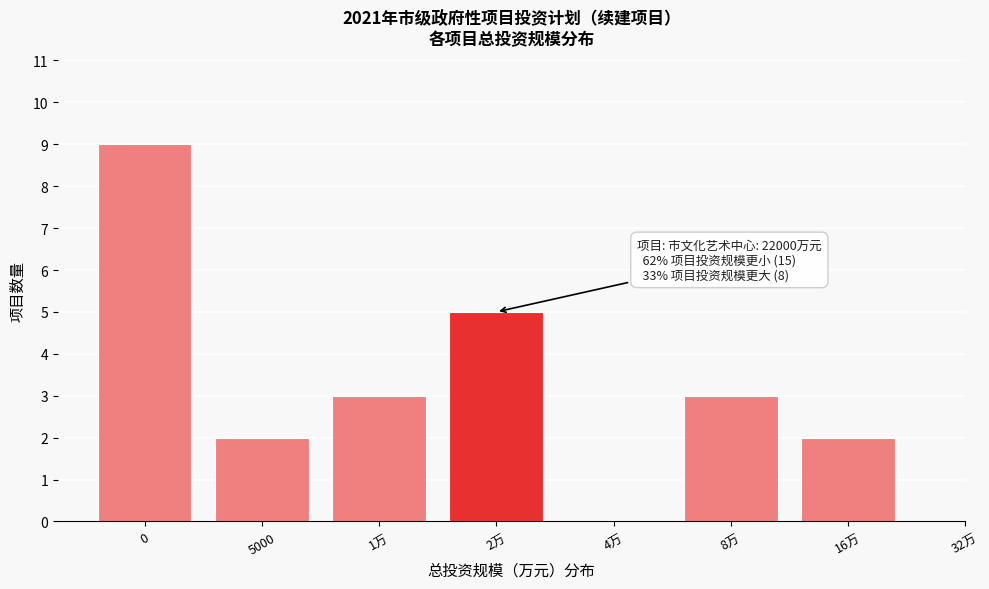

Reading left to right, what are all the values shown in this chart?

0=9	5000=2	1万=3	2万=5	4万=0	8万=3	16万=2